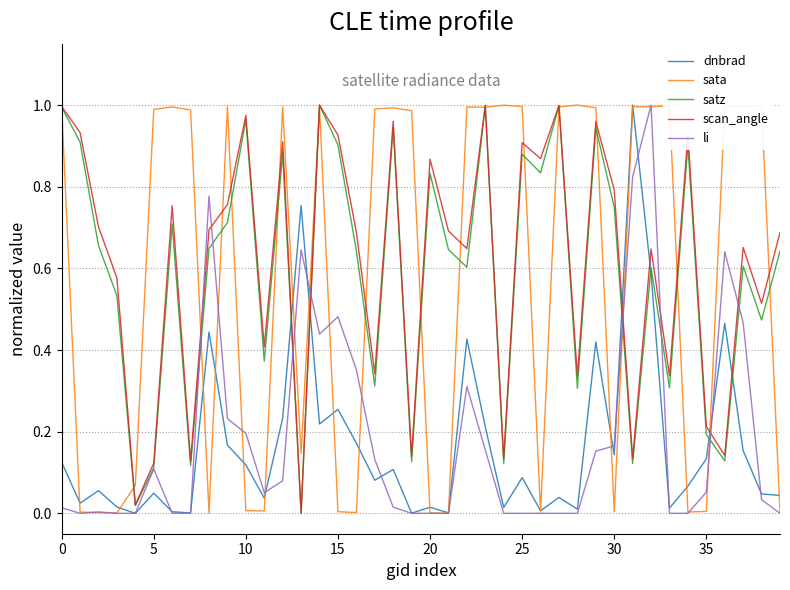

Which series ends up on top after the final intersection of scan_angle and dnbrad?

scan_angle